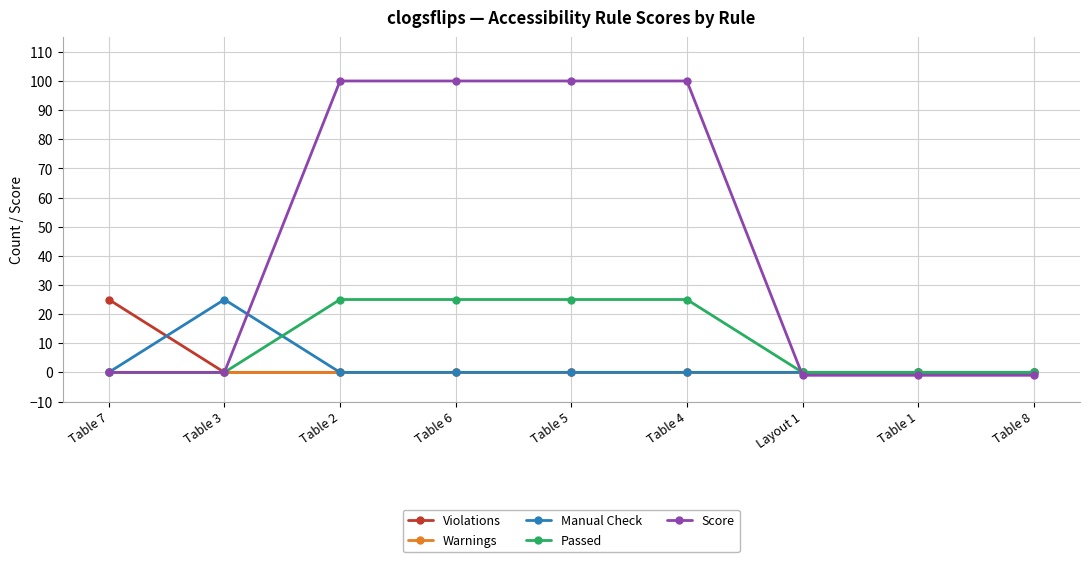

True or false: Passed has a value of -13 at Table 1.

False